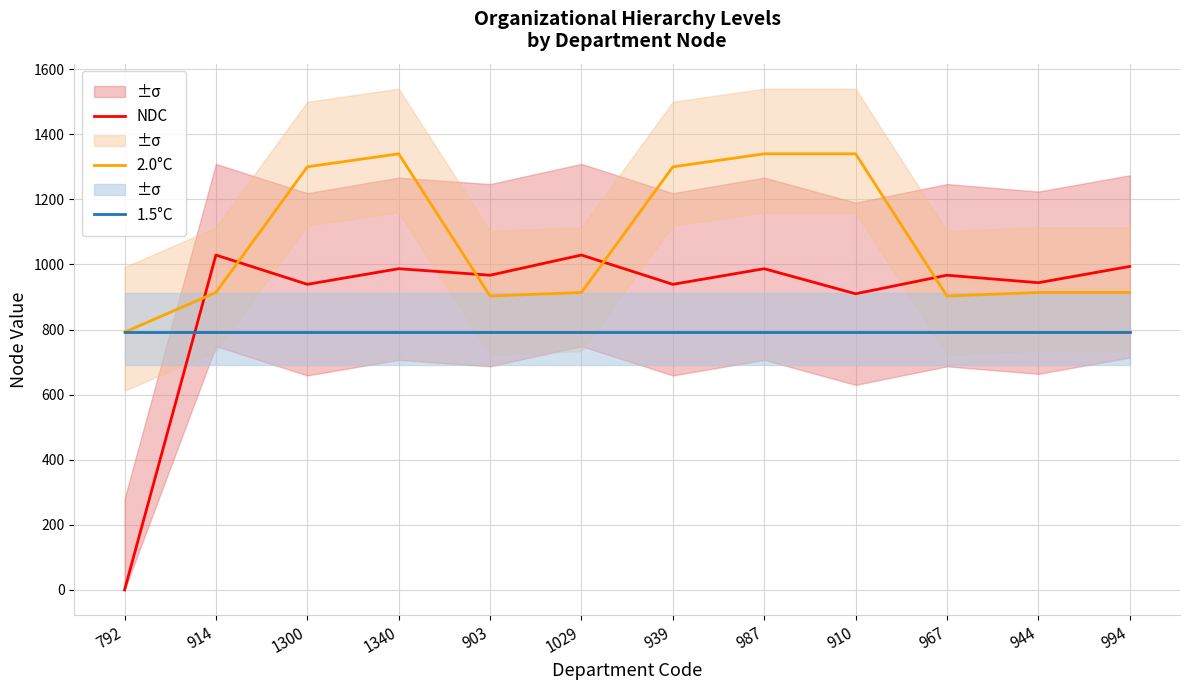

At which category is the sum across all series the highest?

1340